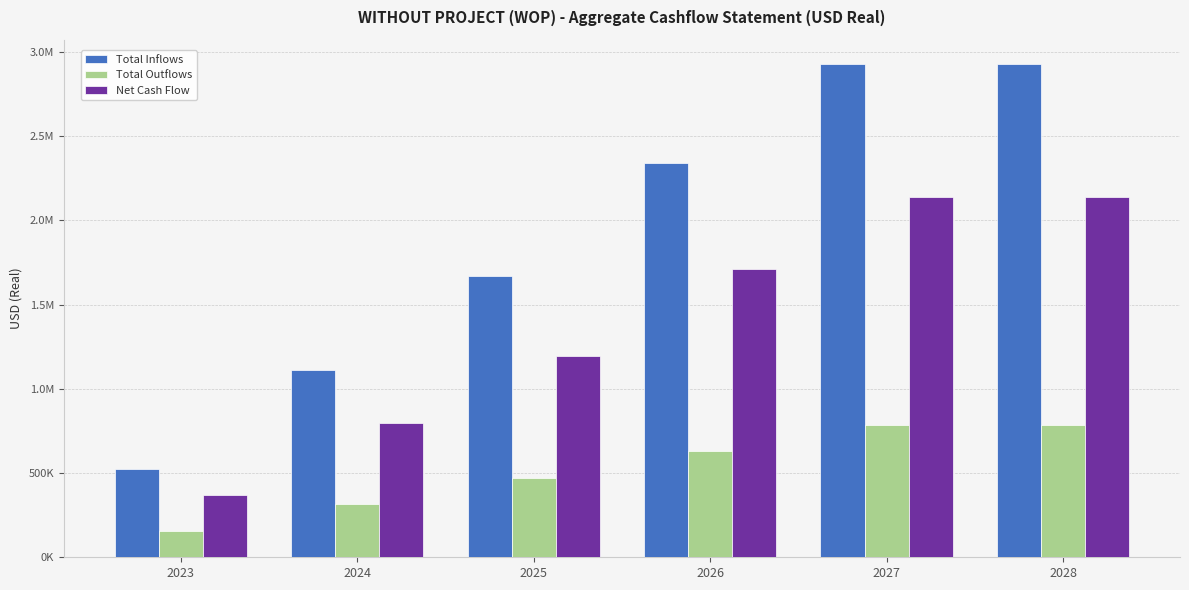

Are the bars grouped side by side (vs. stacked)?

Yes